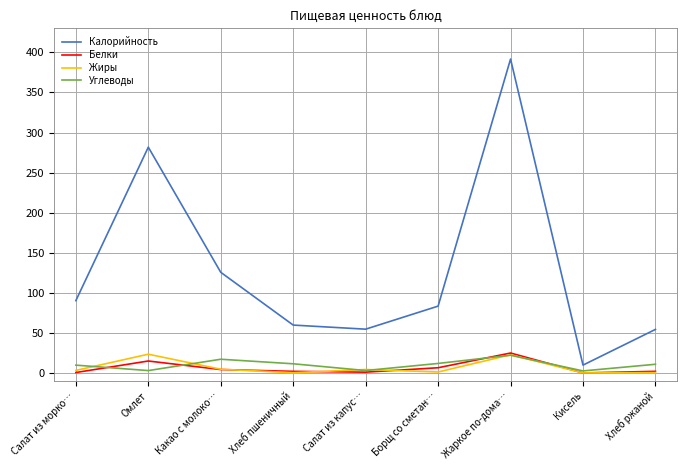

Which series ends up on top after the final intersection of Углеводы and Жиры?

Углеводы